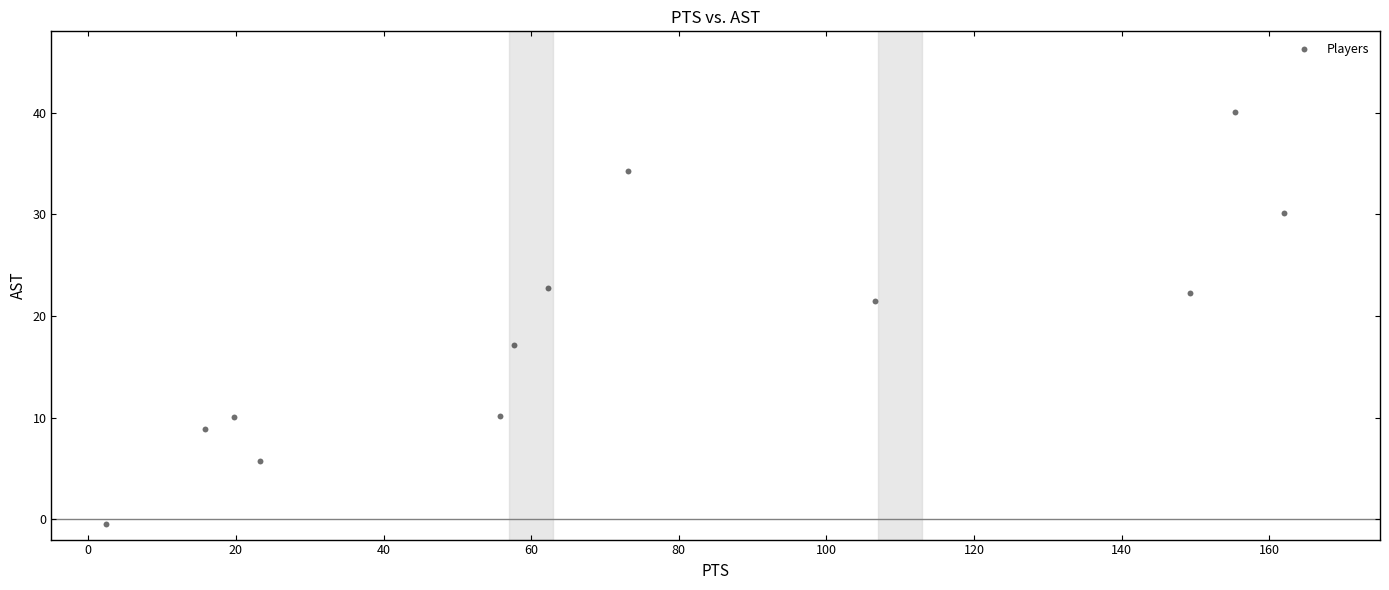

What is the average Y value?

18.5